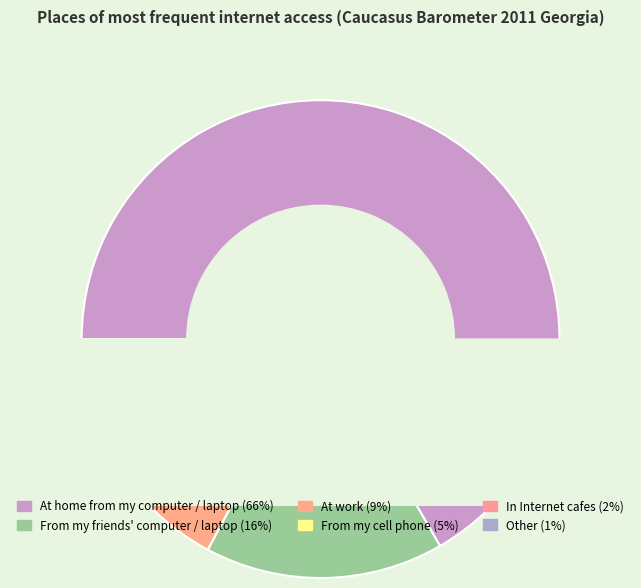

What is the largest slice in the pie chart?

At home from my computer / laptop